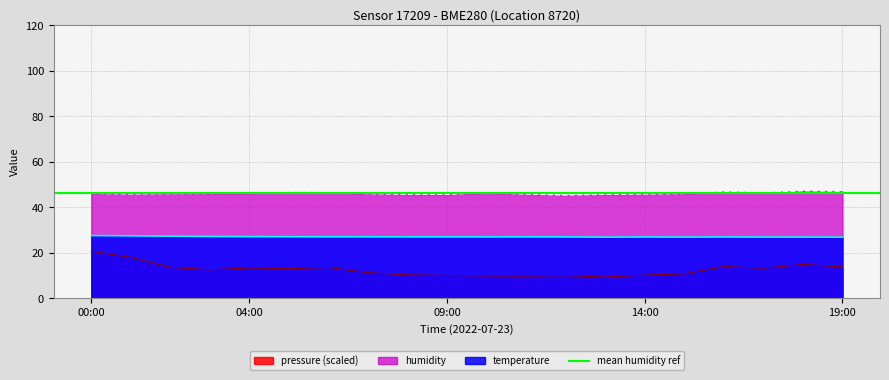

Rank the series at 02:00 from lowest to highest value.

pressure, temperature, humidity